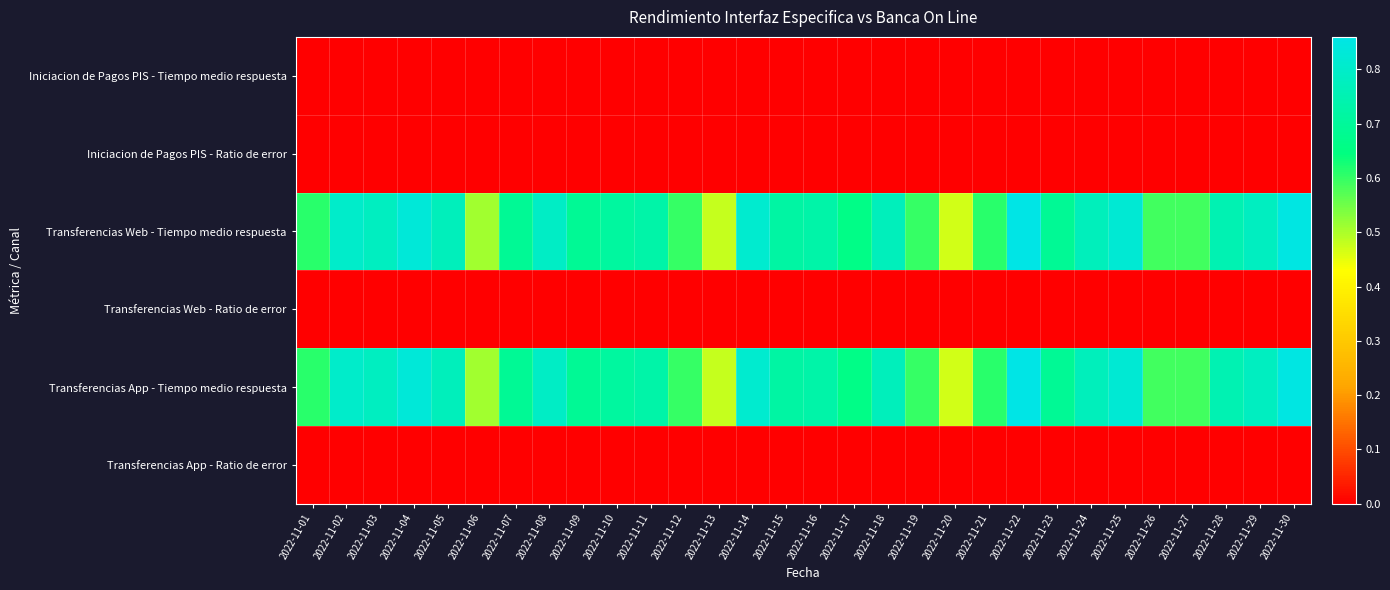

At which category is the sum across all series the highest?

2022-11-22